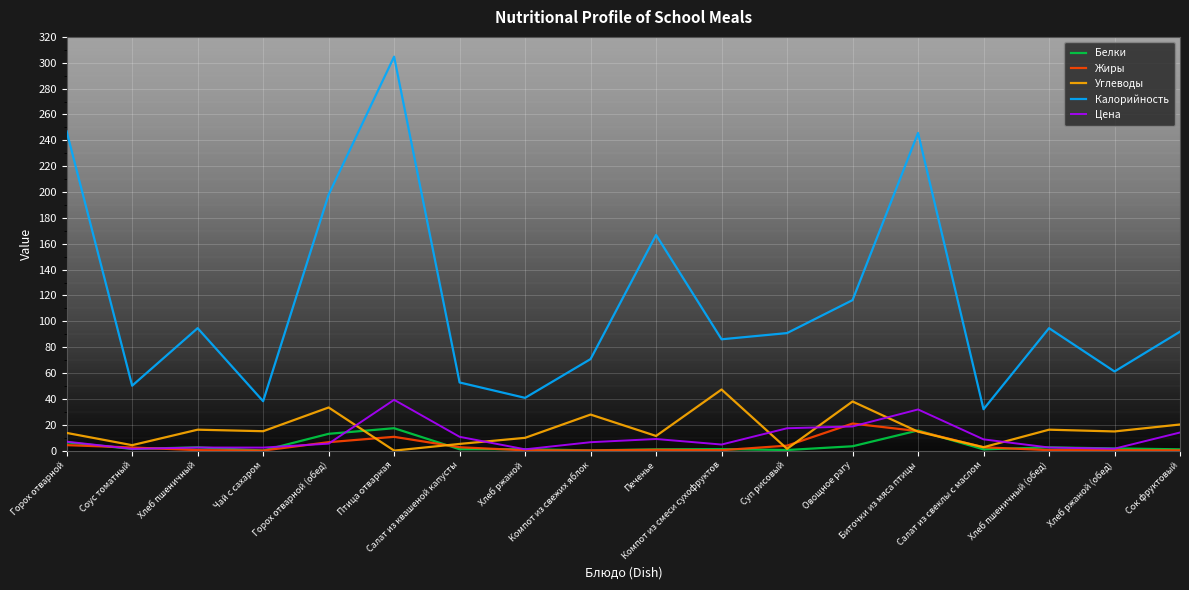

True or false: Калорийность and Жиры intersect in this chart.

False